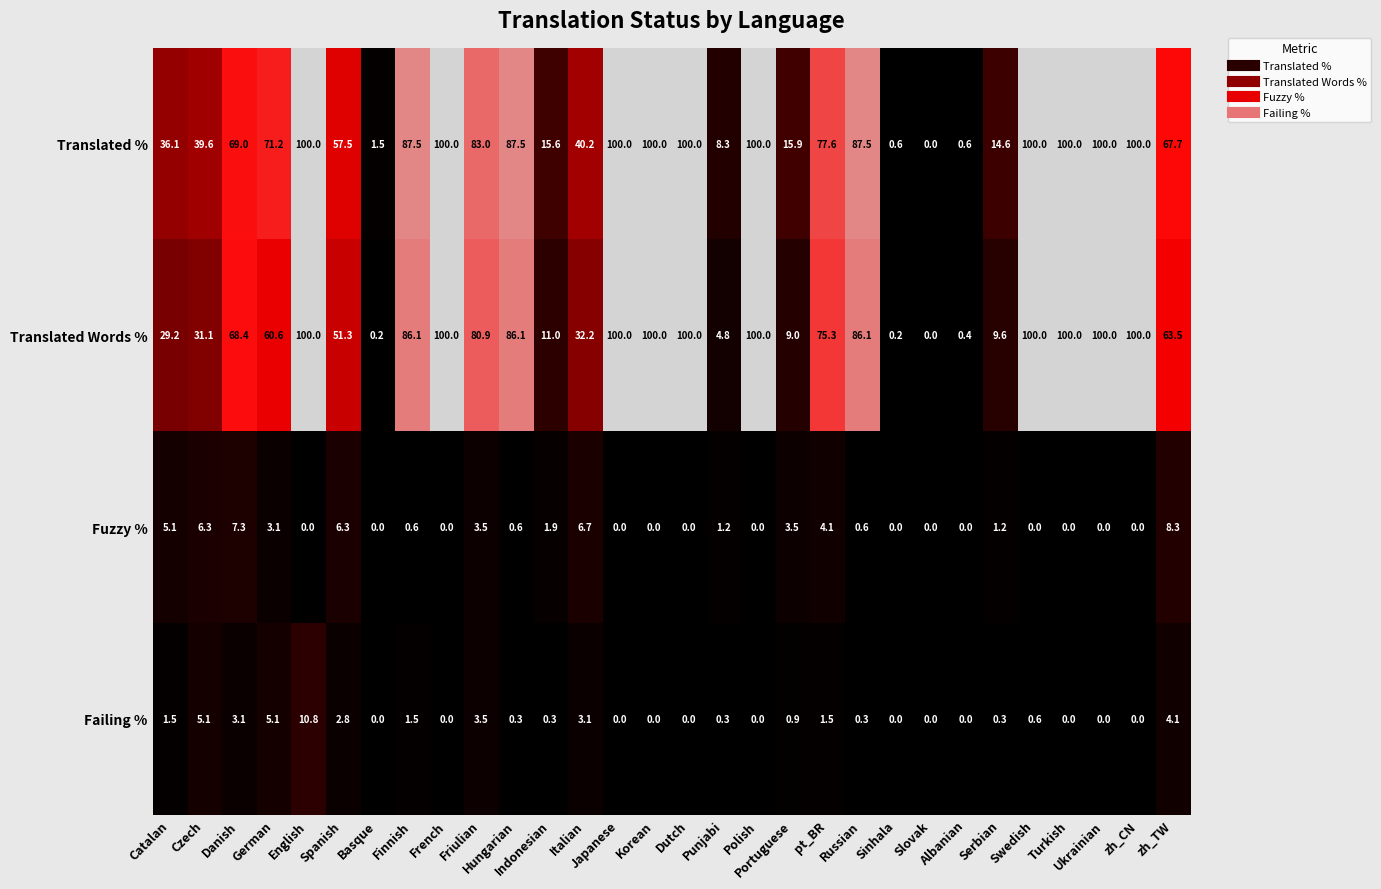

What is the greatest value displayed?

100.0